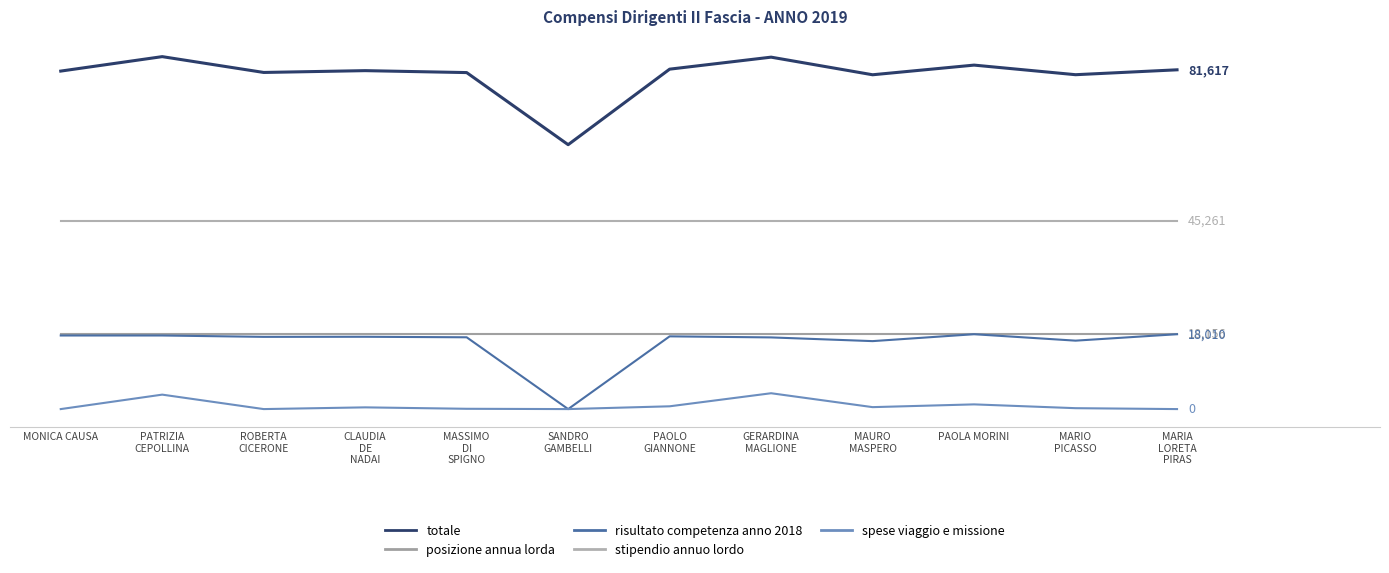

Which category has the lowest value across all series?

SANDRO
GAMBELLI